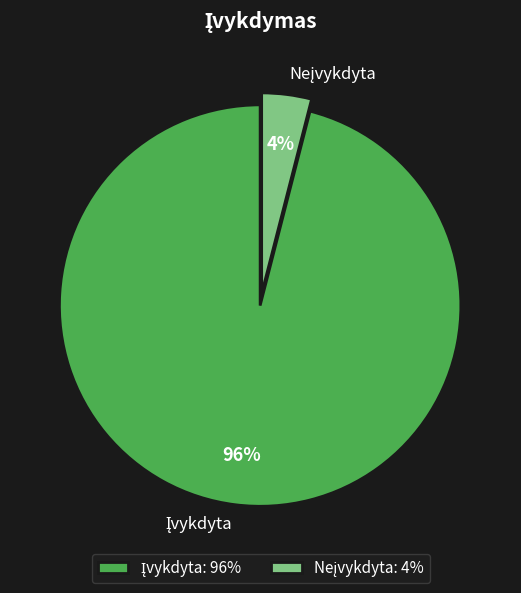

To the nearest percent, what is the average slice percentage?

50%